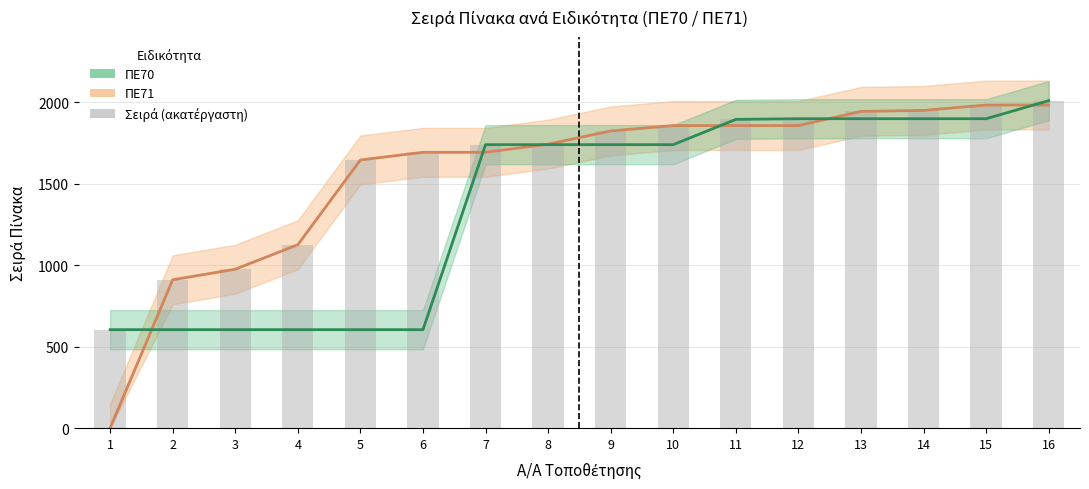

The value at 7 is 604. True or false?

False